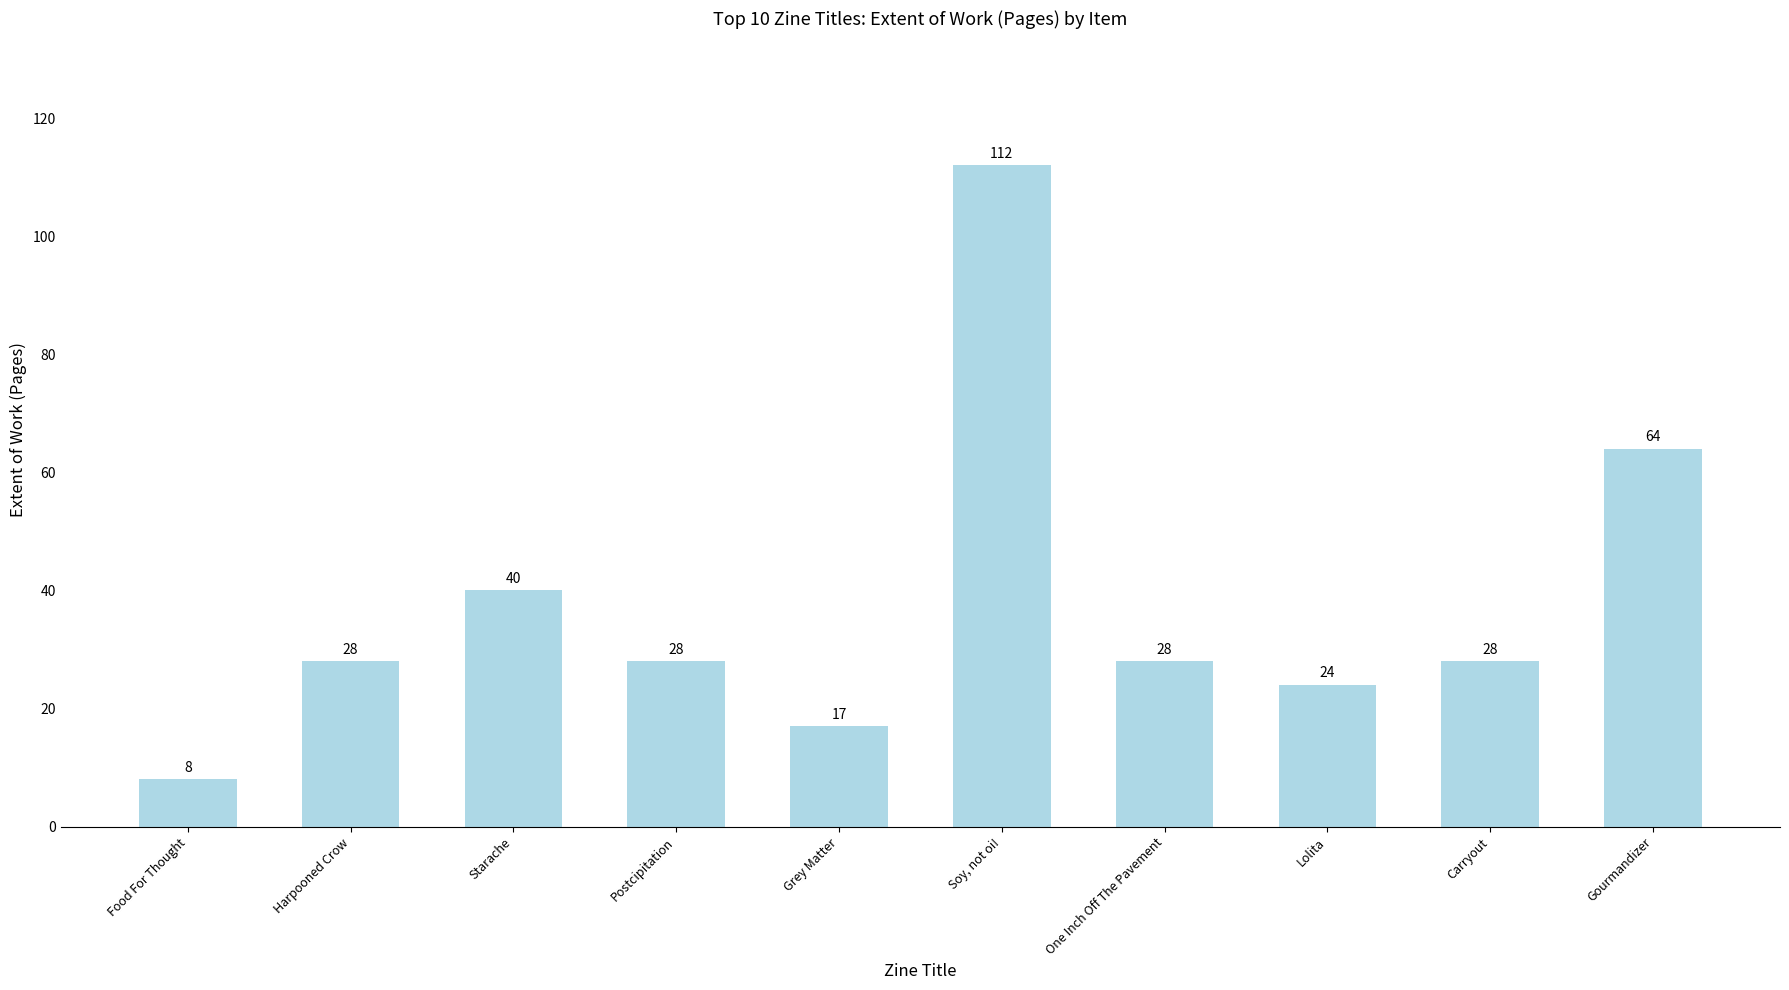

What is the change in value from Food For Thought to Soy, not oi!?

+104